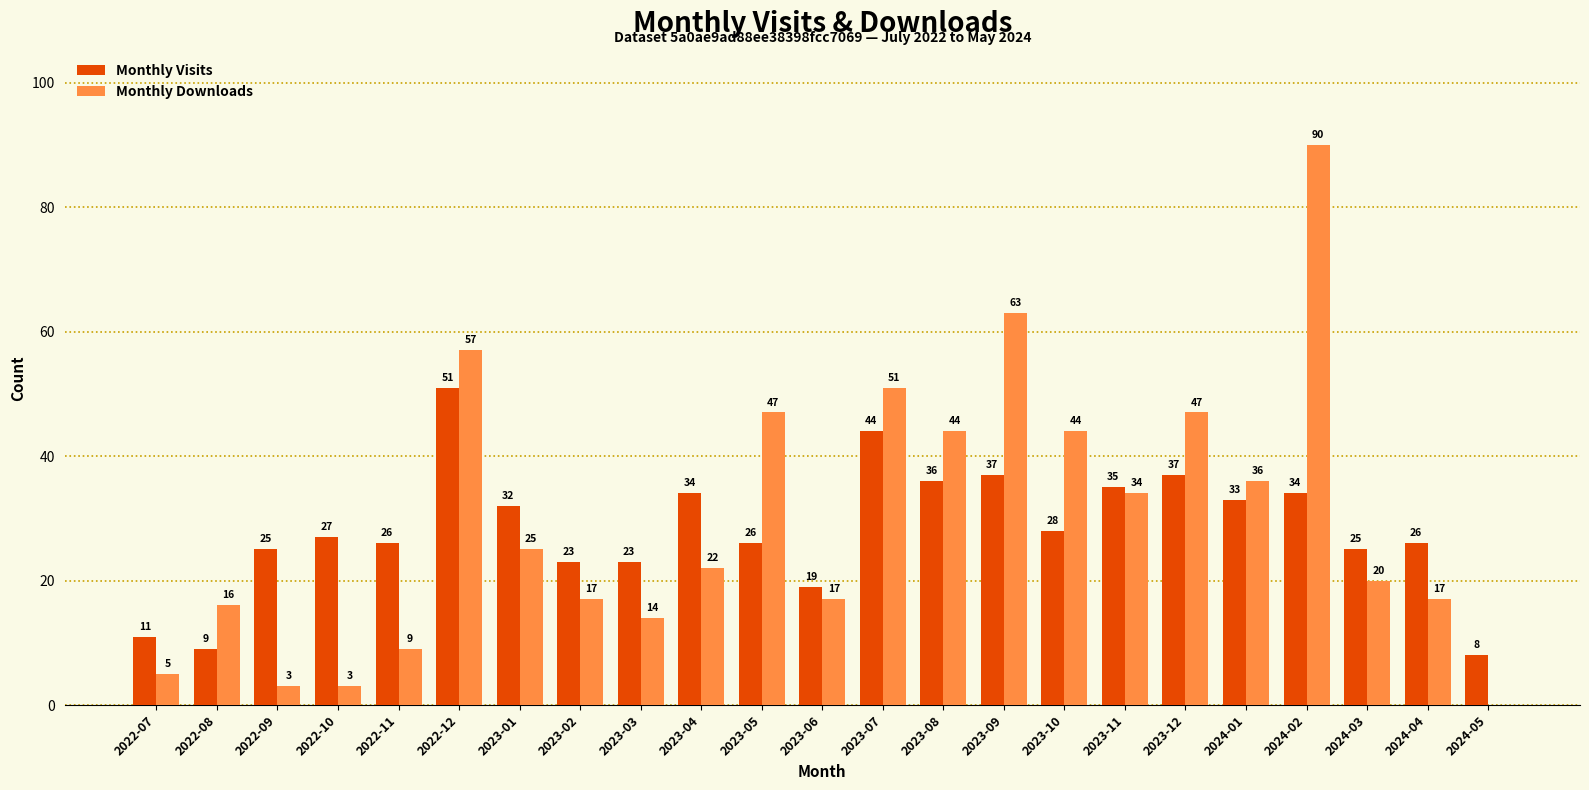

Between 2023-04 and 2023-08, which series saw the biggest shift?

Monthly Downloads